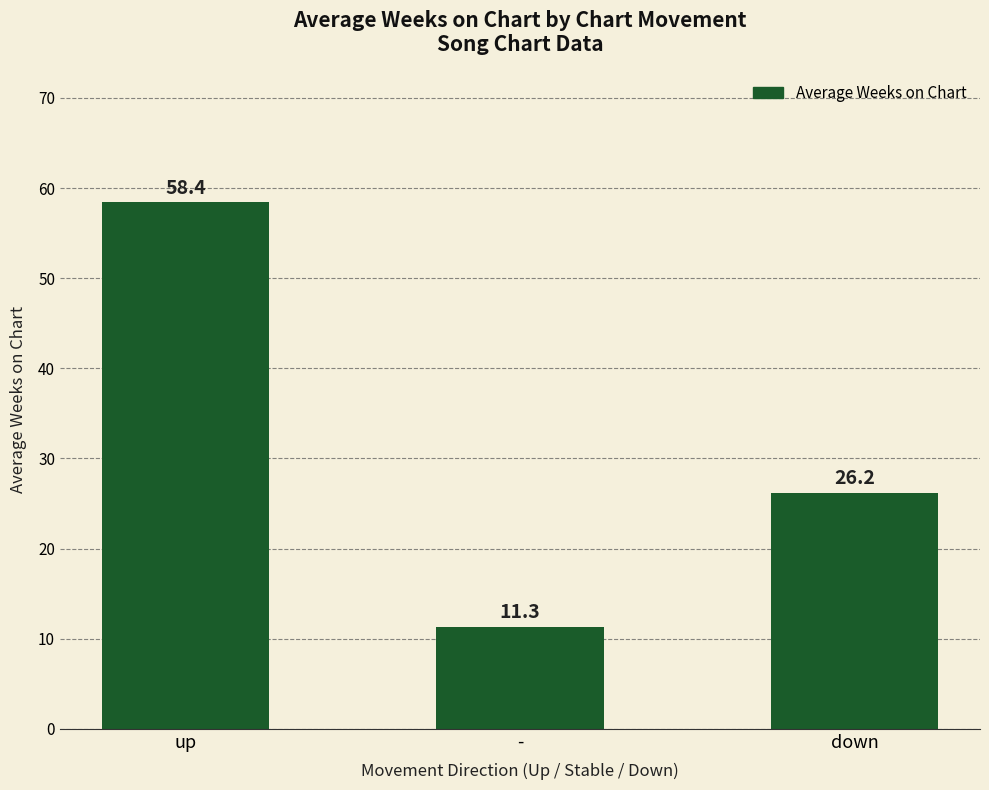

True or false: the data shows 26.2 at down.

True